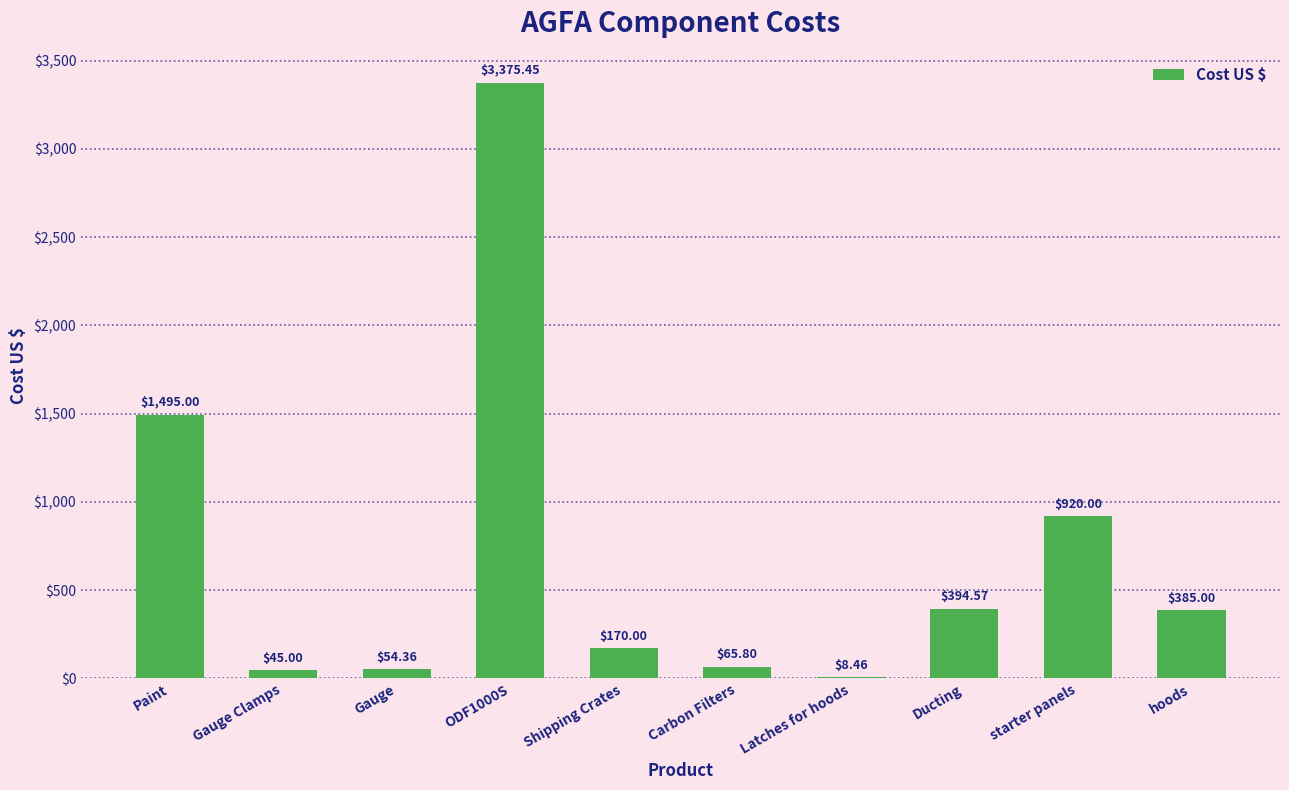

Count the number of data series in this chart.

1